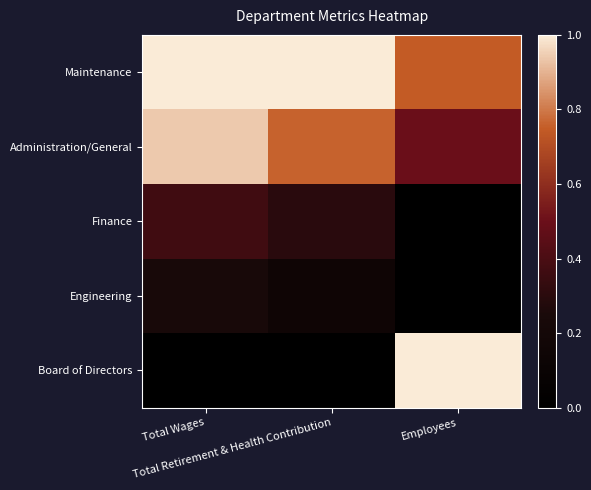

Which series has the largest range (max minus min)?

Board of Directors